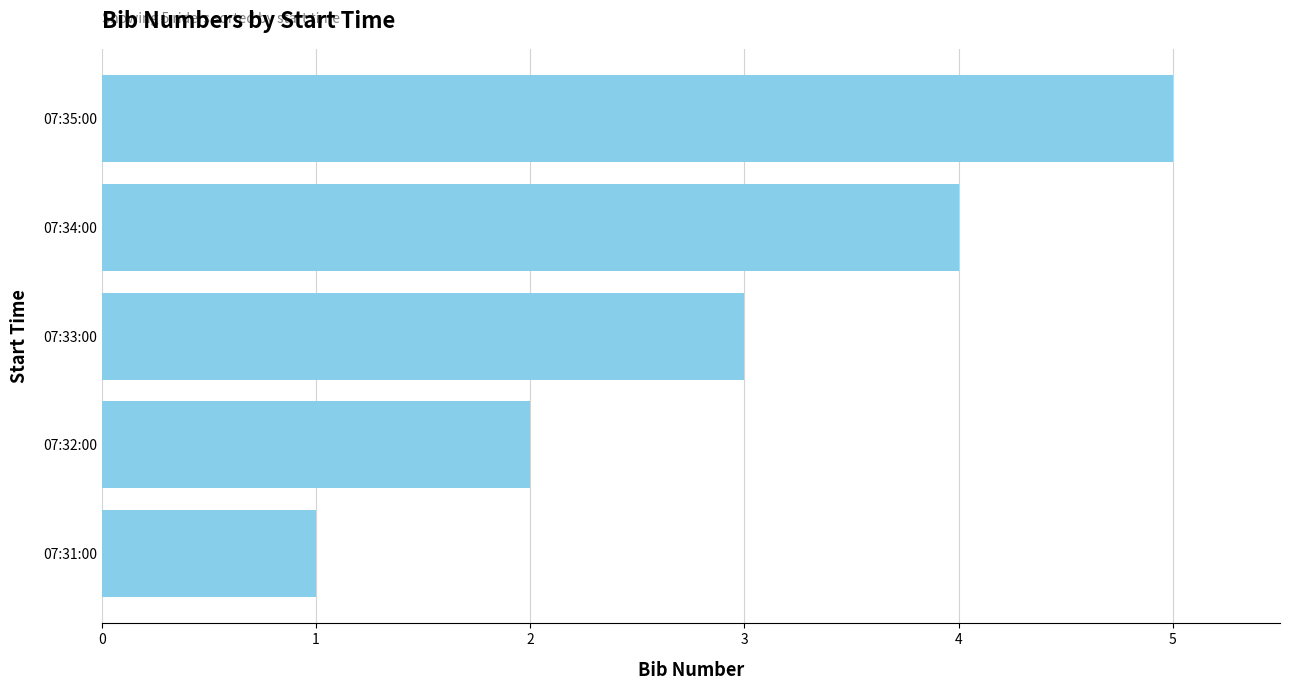

Rank the categories by value from highest to lowest.

07:35:00, 07:34:00, 07:33:00, 07:32:00, 07:31:00